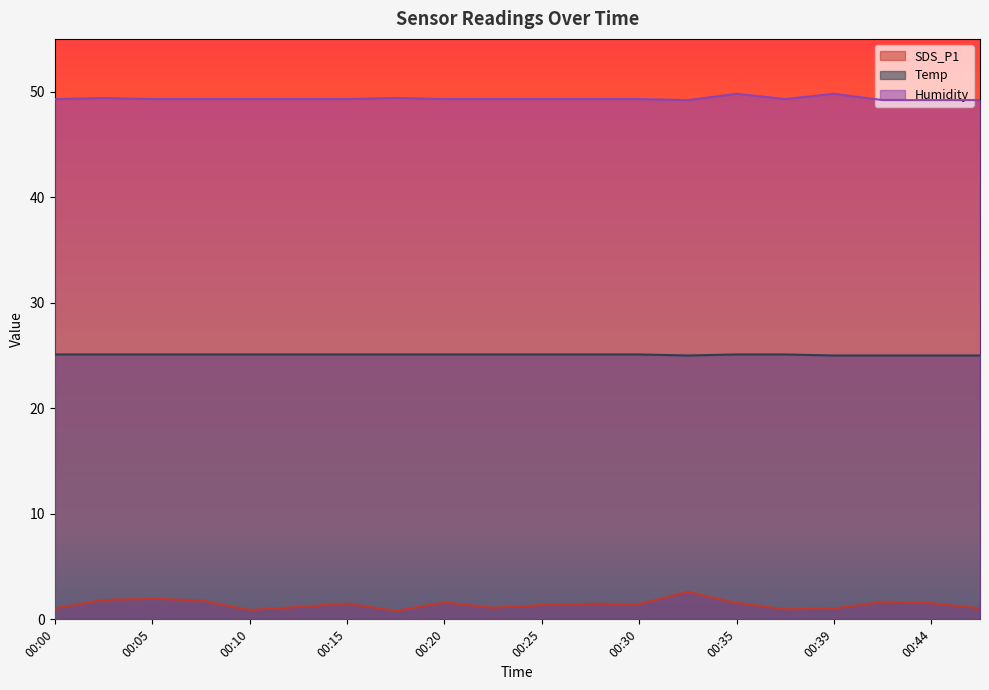

Which series has the largest range (max minus min)?

SDS_P1